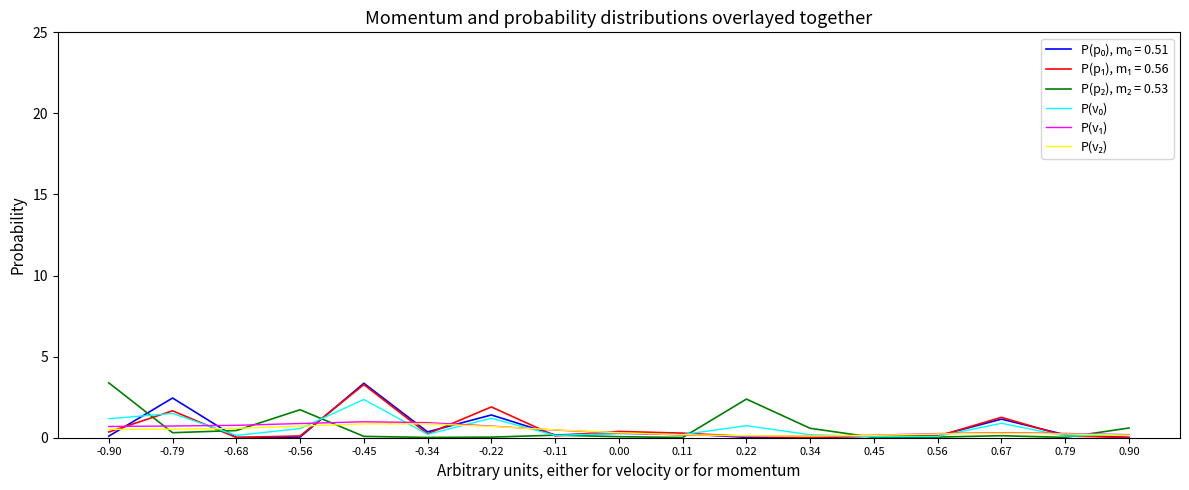

At which category is the sum across all series the highest?

-0.45